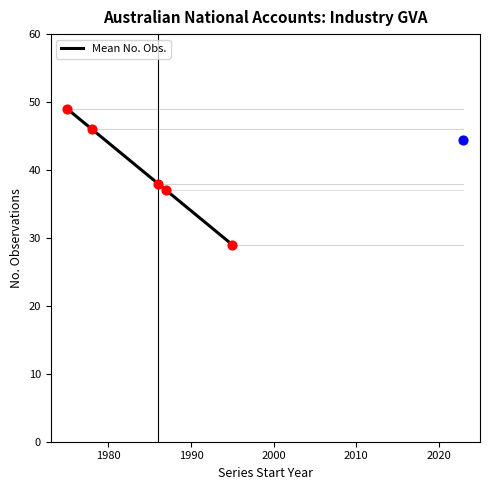

What is the highest value of the Mean No. Obs. series?

49